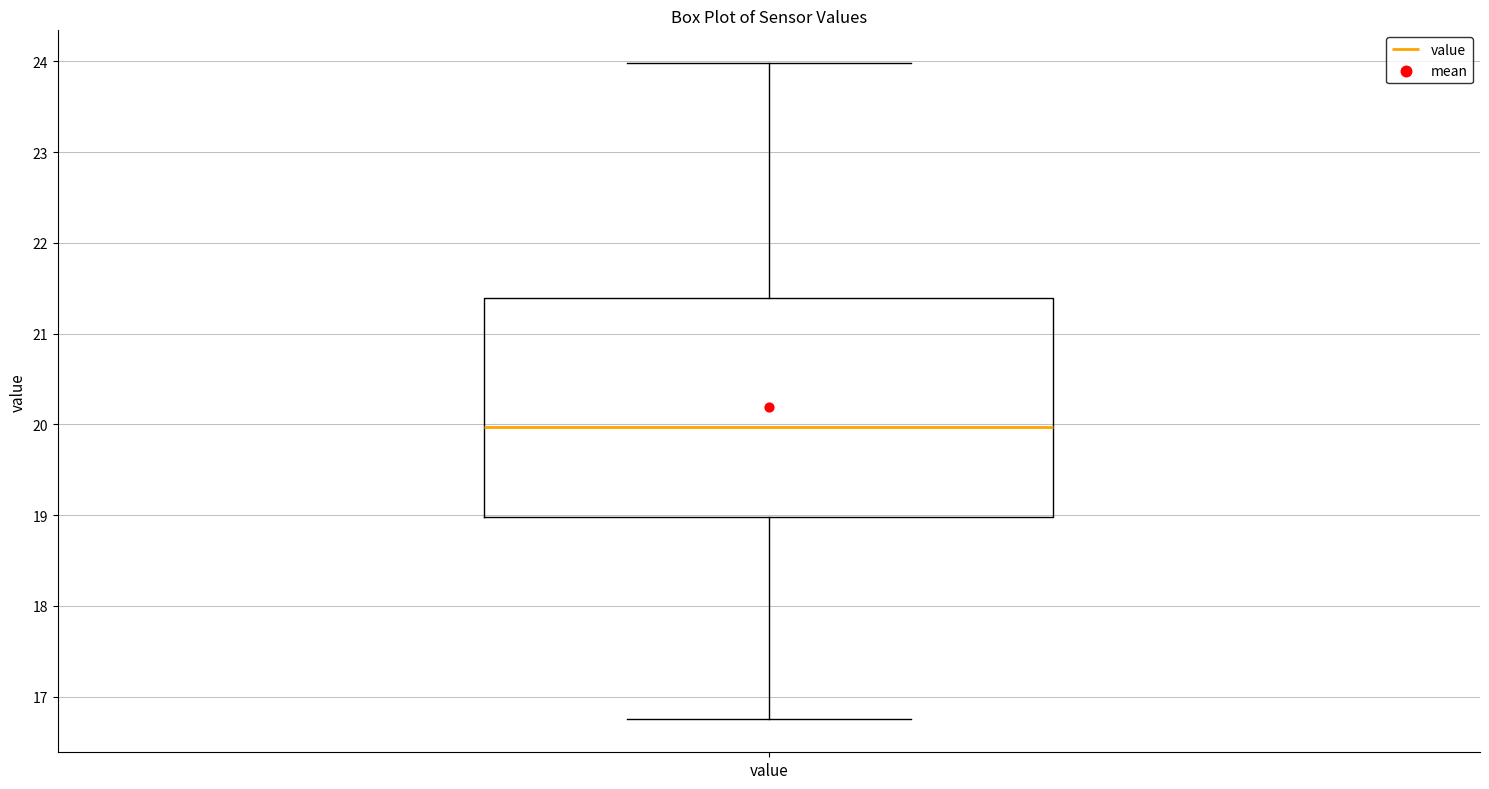

Read this box plot against the y-axis: the position of the median line, the range covered by the box, and the ends of both whiskers. The values are not printed on the chart, so give them approximately, as read against the axis.

median 20.0, box 19.0 to 21.4, whiskers 16.8 to 24.0